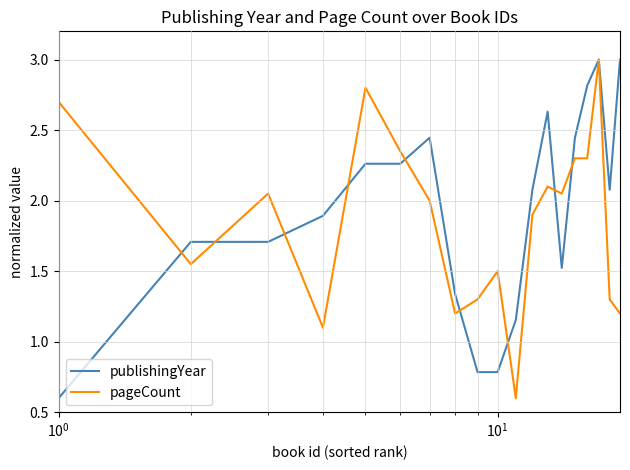

What is the lowest value of the pageCount series?

0.6